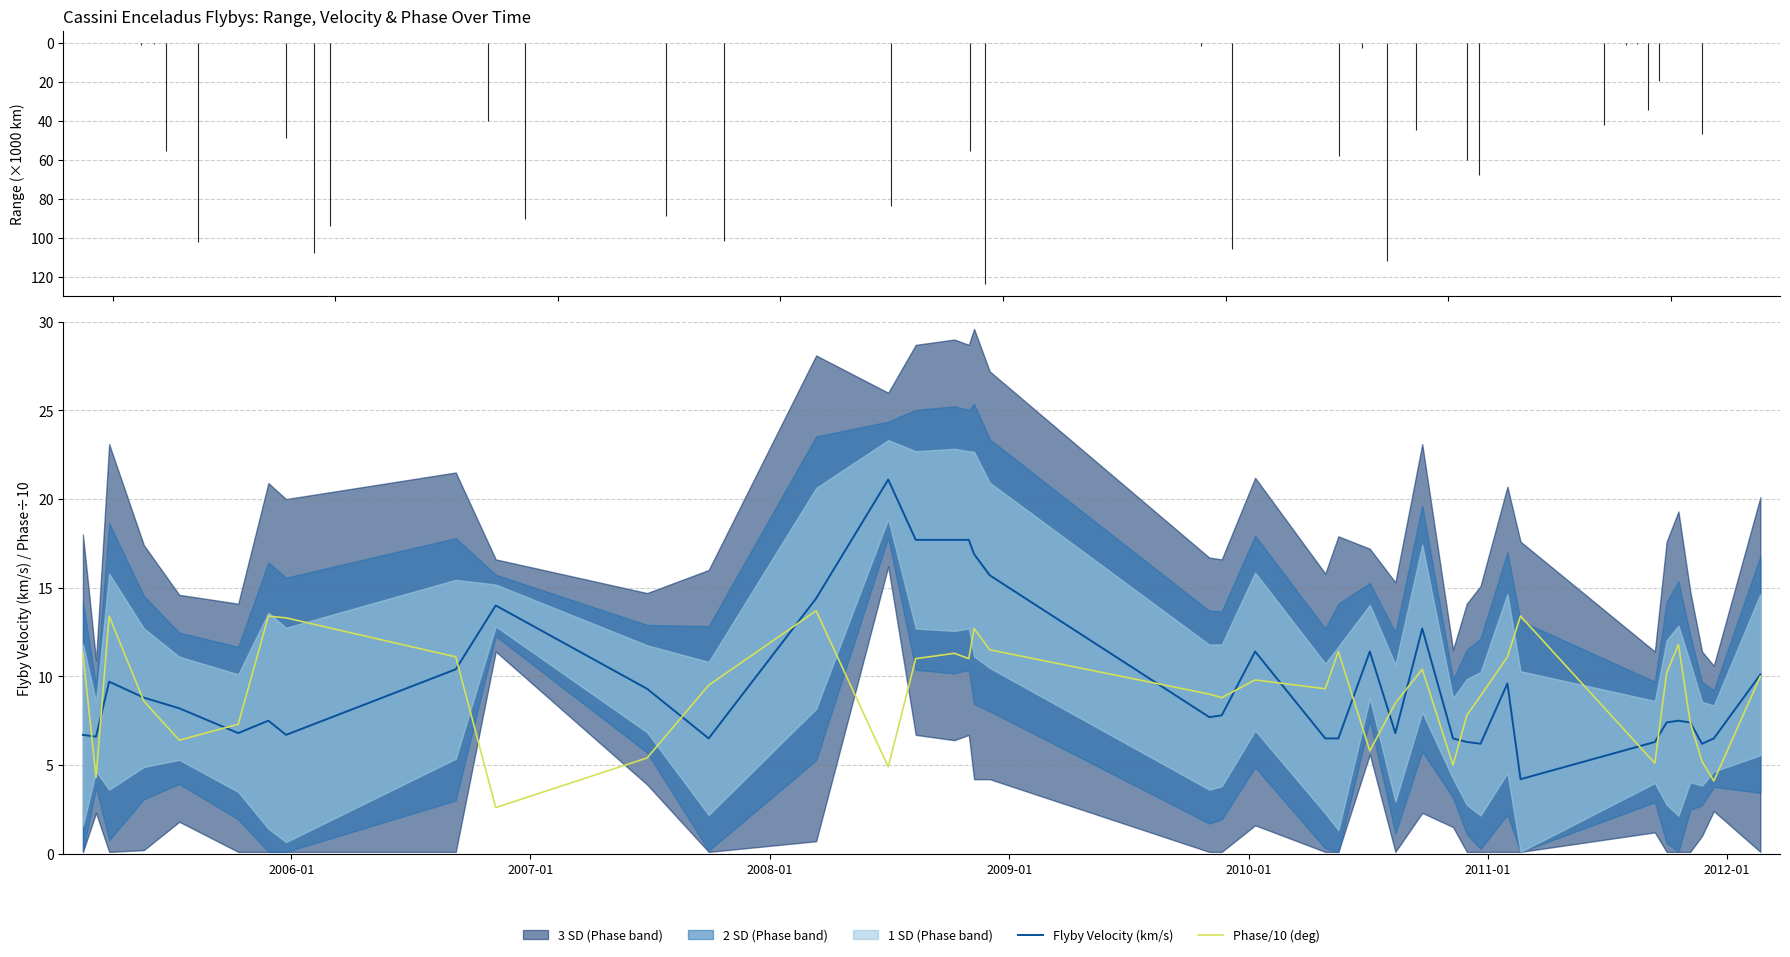

What is the lowest value of the Phase/10 (deg) series?

2.6